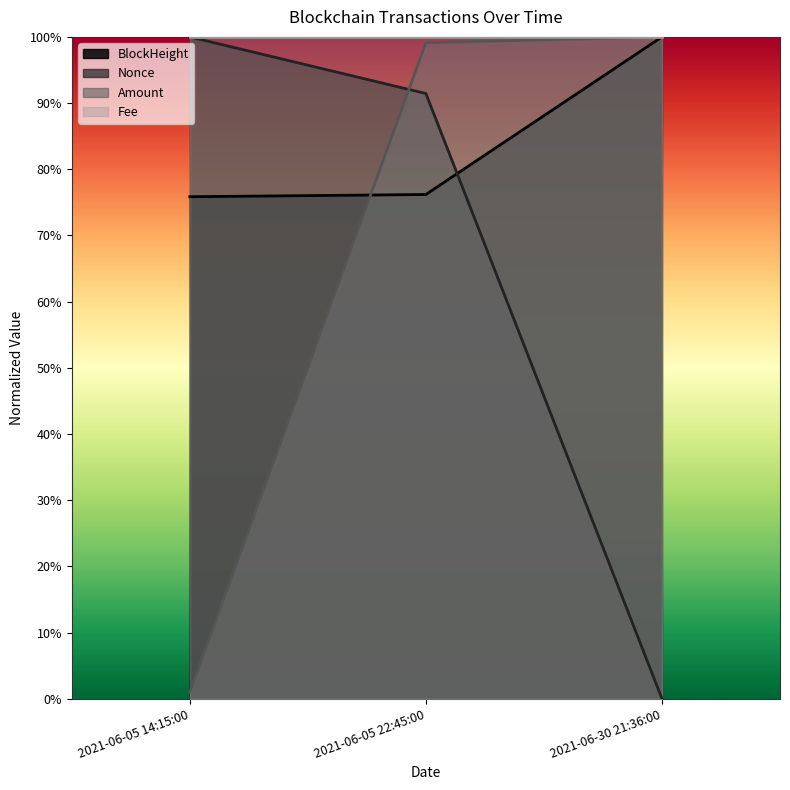

The Nonce series shows 1.2 at 2021-06-05 22:45:00. True or false?

False